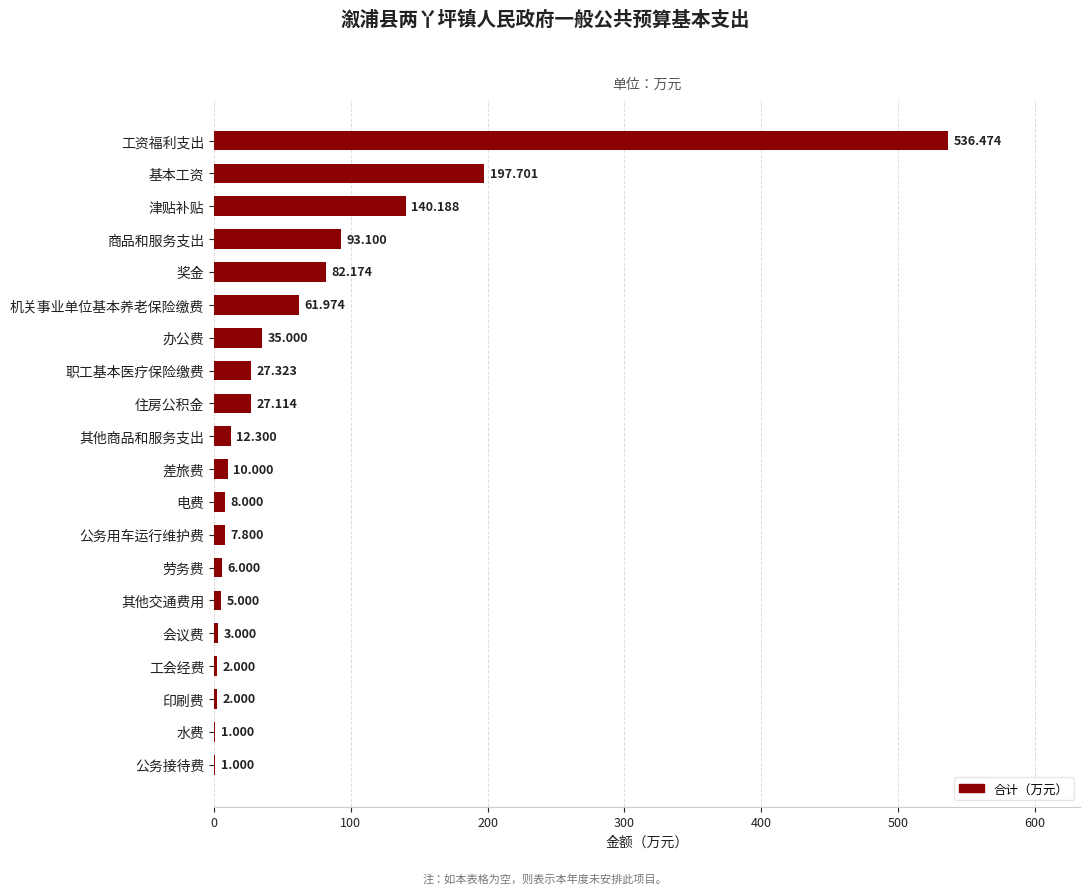

Count the number of categories in the chart.

20